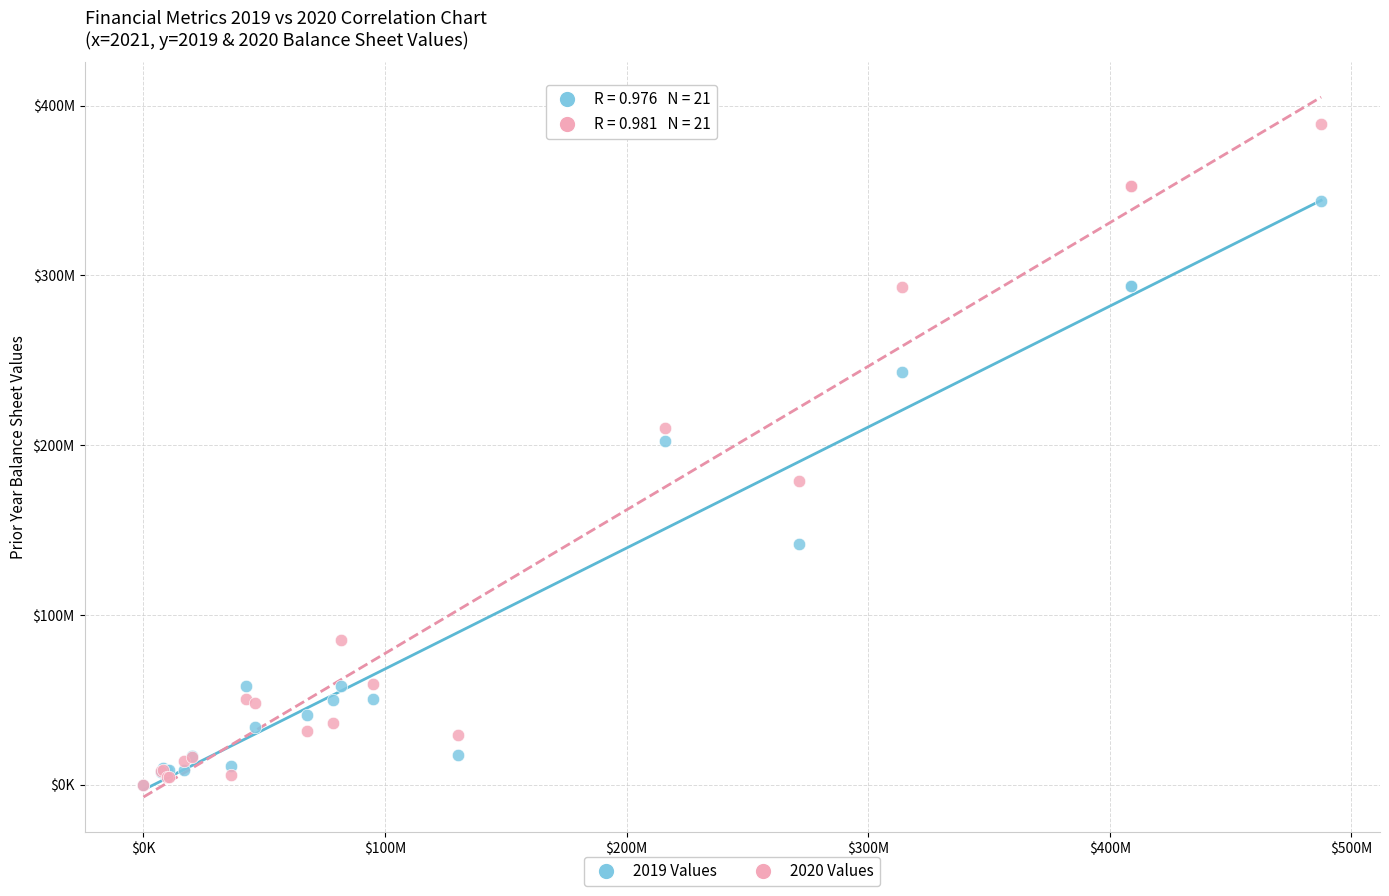

Which series has the widest spread of Y values?

2020 Values